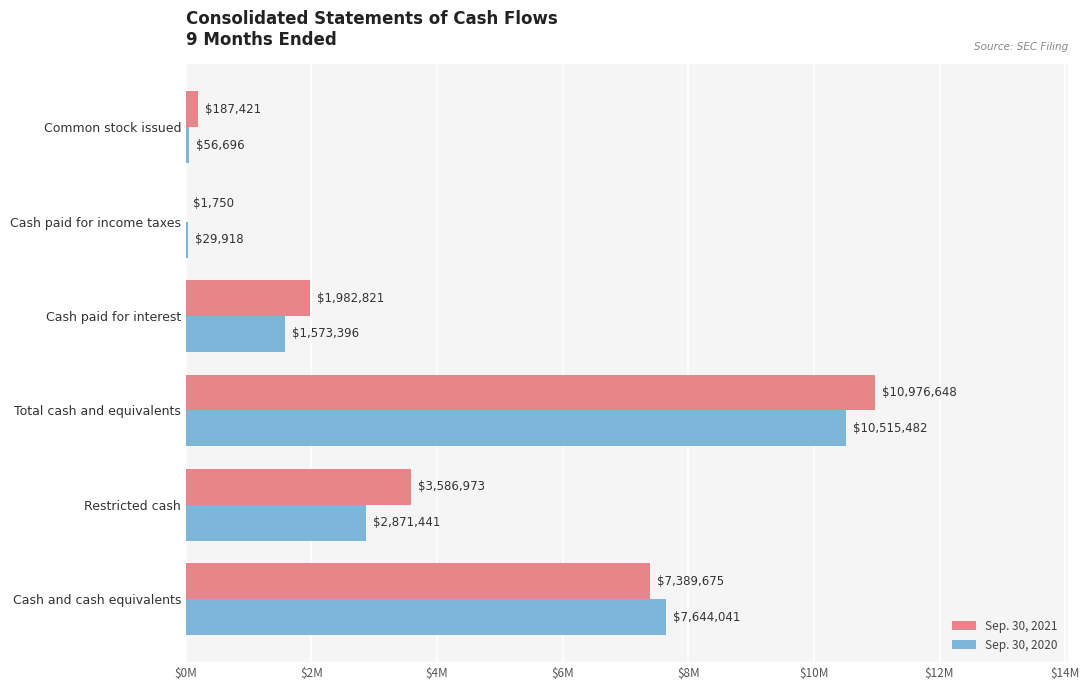

Rank the series by their maximum value, from lowest to highest.

Sep. 30, 2020, Sep. 30, 2021